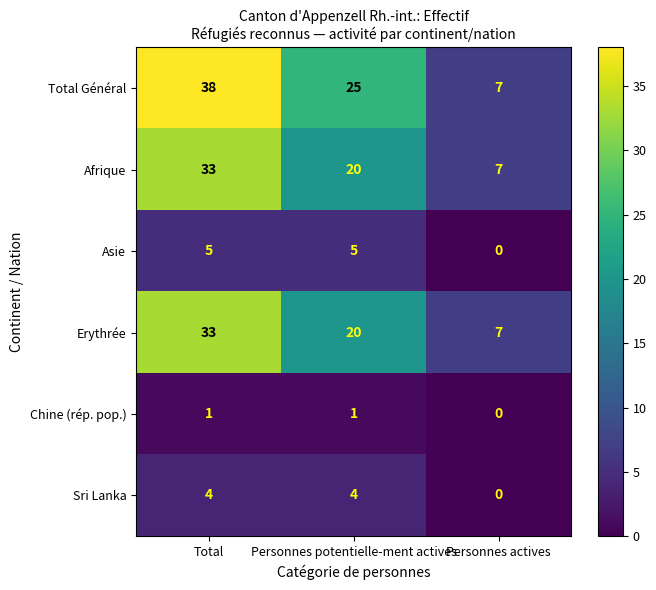

Reading left to right, list all the values displayed in this chart.

Total Général: Total=38	Personnes potentielle-ment actives=25	Personnes actives=7
Afrique: Total=33	Personnes potentielle-ment actives=20	Personnes actives=7
Asie: Total=5	Personnes potentielle-ment actives=5	Personnes actives=0
Erythrée: Total=33	Personnes potentielle-ment actives=20	Personnes actives=7
Chine (rép. pop.): Total=1	Personnes potentielle-ment actives=1	Personnes actives=0
Sri Lanka: Total=4	Personnes potentielle-ment actives=4	Personnes actives=0